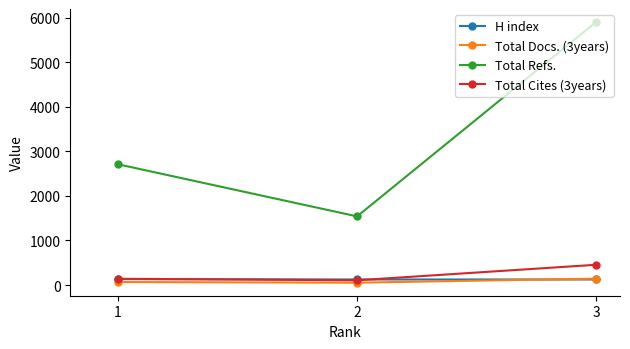

How many values in the H index series exceed 124?

1